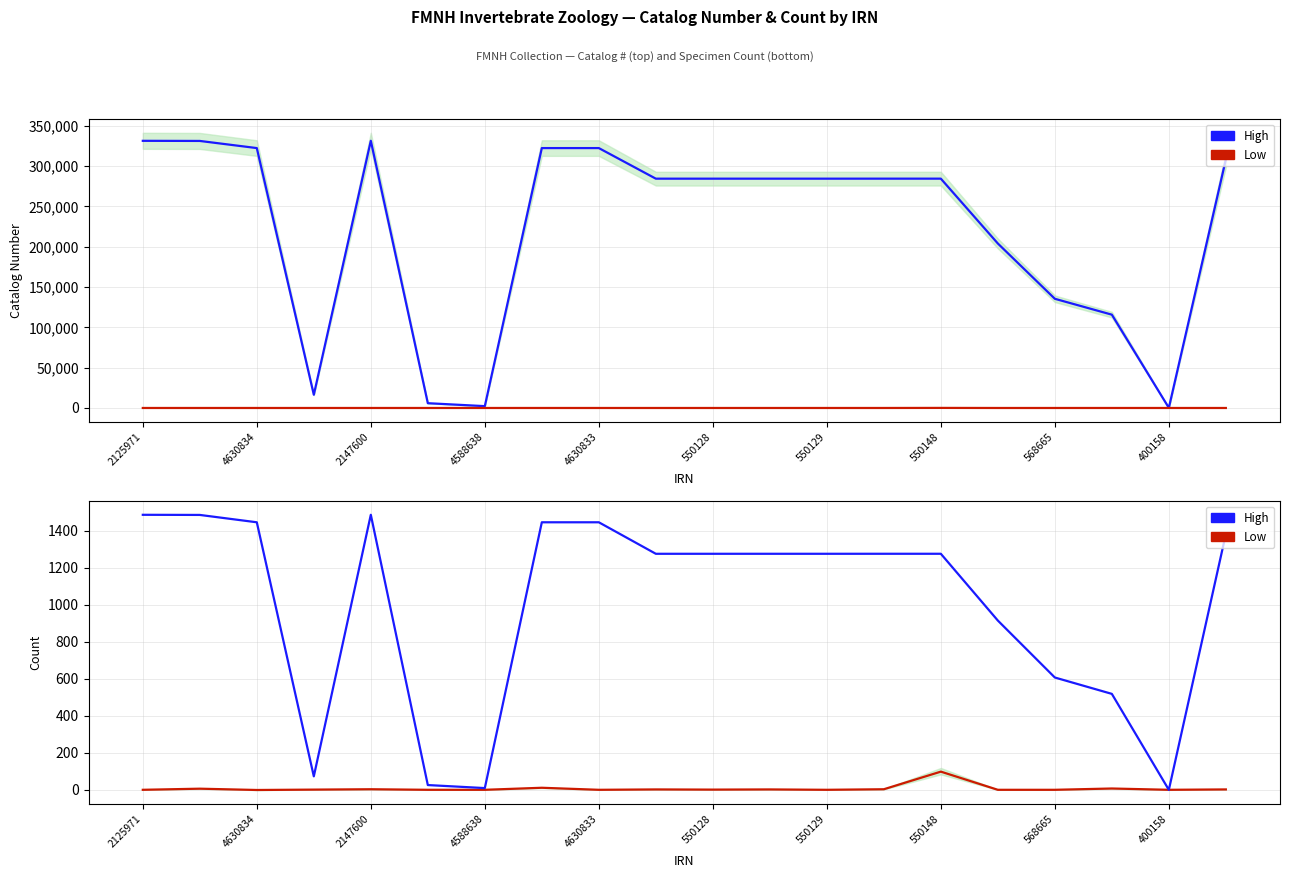

Reading left to right, list all the values displayed in this chart.

High: 1484.8	1484.1	1444.4	73.5	1485.0	26.6	10.2	1444.4	1444.4	1274.4	1274.4	1274.4	1274.4	1274.5	1274.5	914.2	606.9	518.6	0.7	1381.3
Low: 1.0	7.0	0.0	2.0	4.0	1.0	1.0	12.0	1.0	3.0	2.0	3.0	1.0	4.0	99.0	1.0	1.0	8.0	1.0	3.0